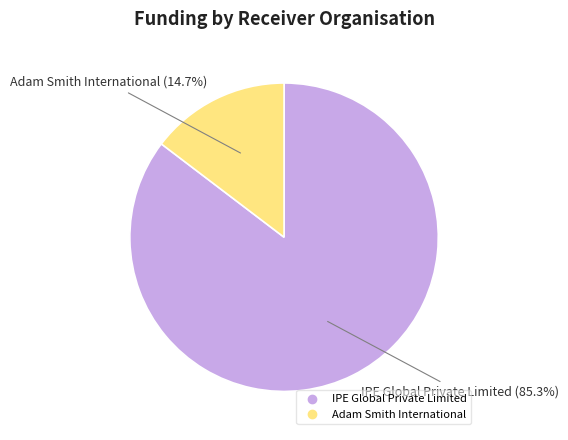

How many slices are in this pie chart?

2